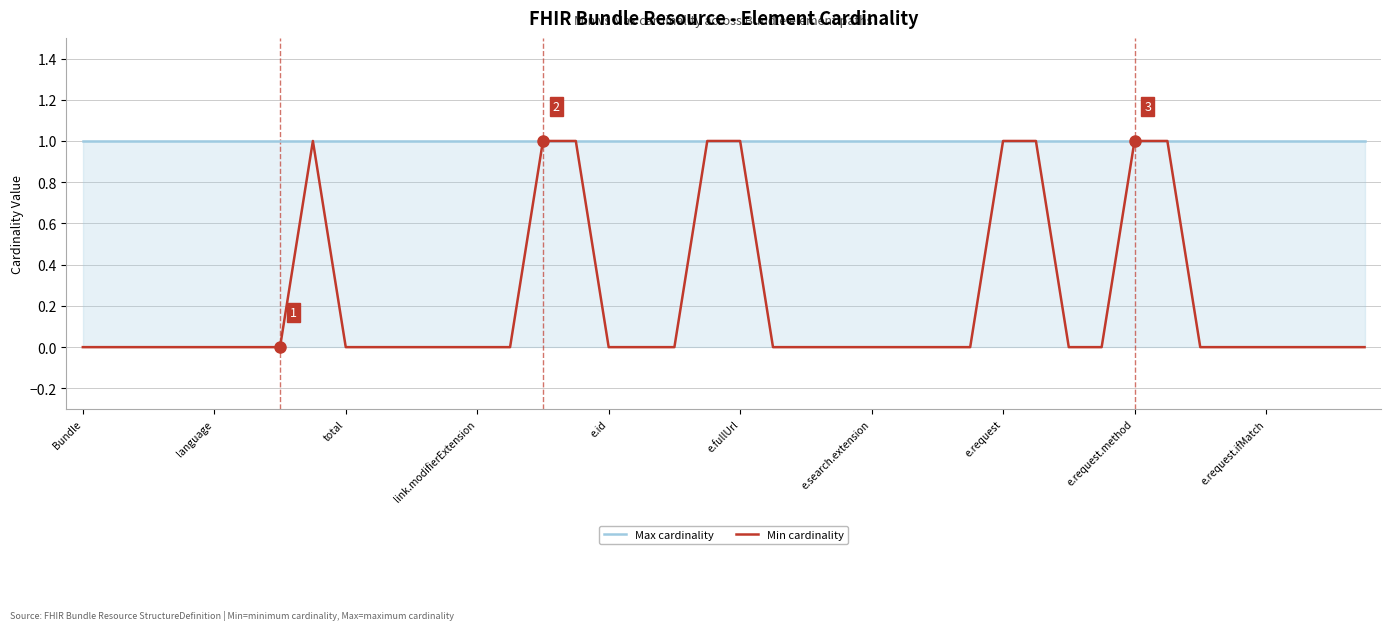

Which category has the lowest value in the Max cardinality series?

Bundle